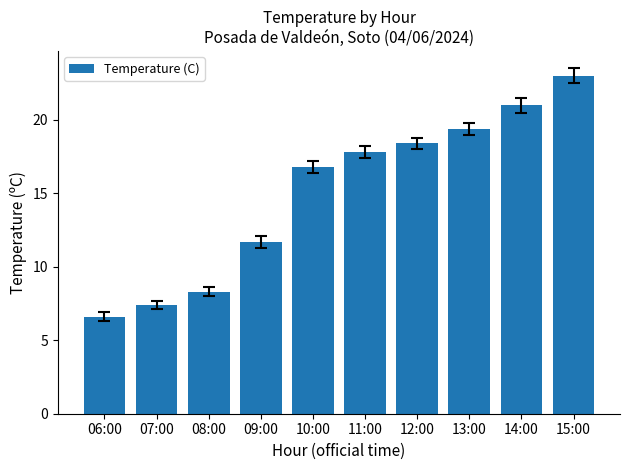

Are the bars grouped side by side (vs. stacked)?

No